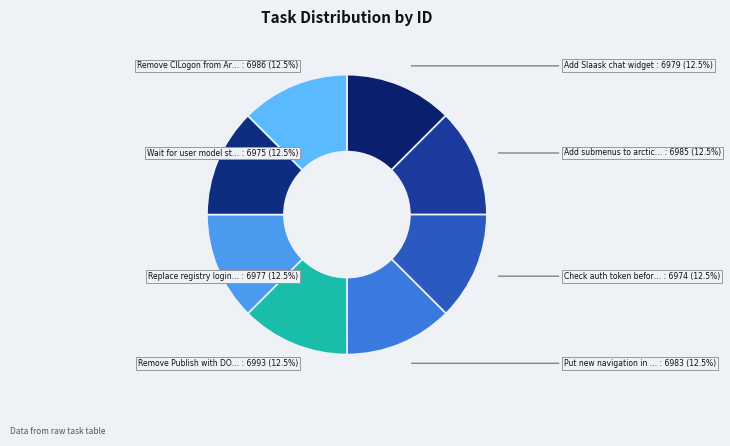

Rank the categories by value from lowest to highest.

Check auth token before Modify registry, Wait for user model status, Replace registry login form, Add Slaask chat widget, Put new navigation in theme, Add submenus to arctic theme, Remove CILogon from Arctic theme, Remove Publish with DOI button